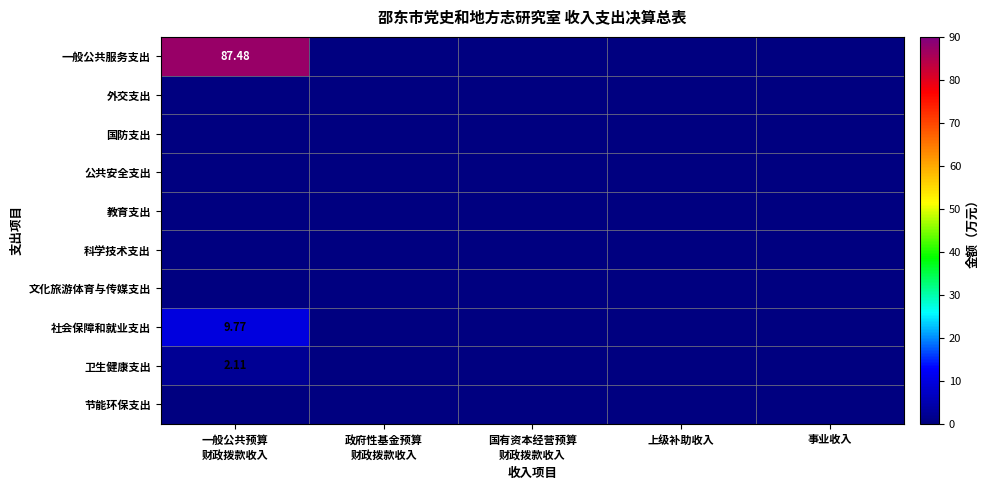

Is the value of 一般公共服务支出 at 上级补助收入 greater than the value of 科学技术支出 at 政府性基金预算 财政拨款收入?

No